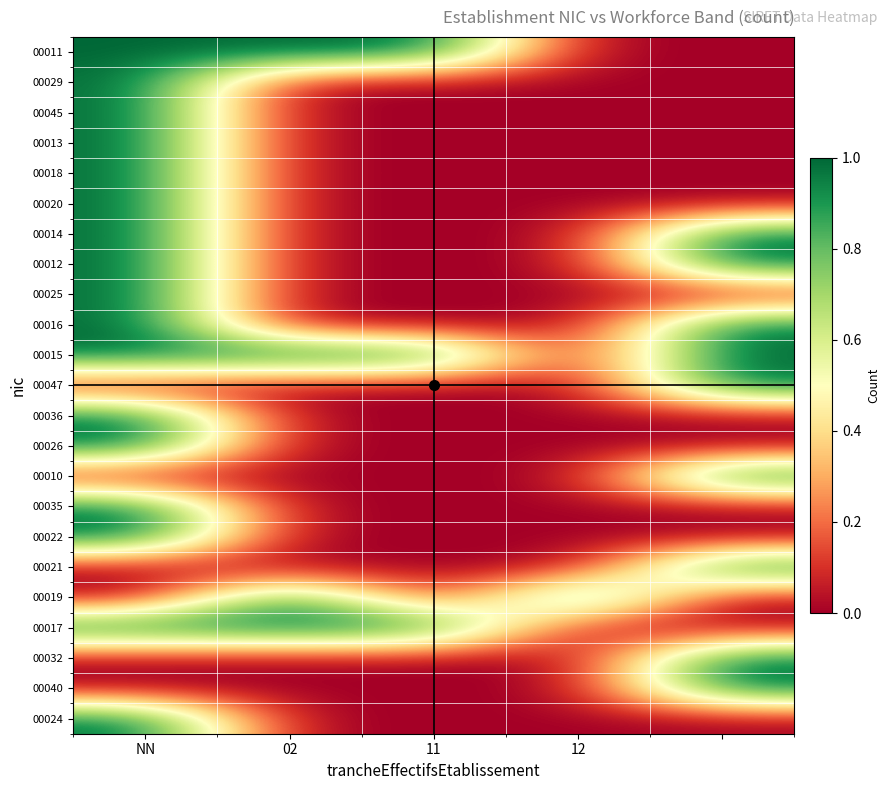

What is the maximum value shown in the chart?

1